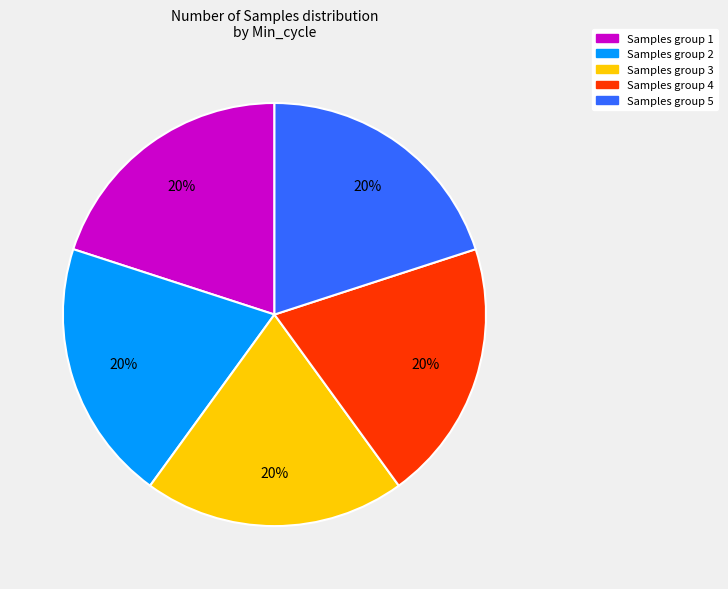

Does any single category account for the majority?

No